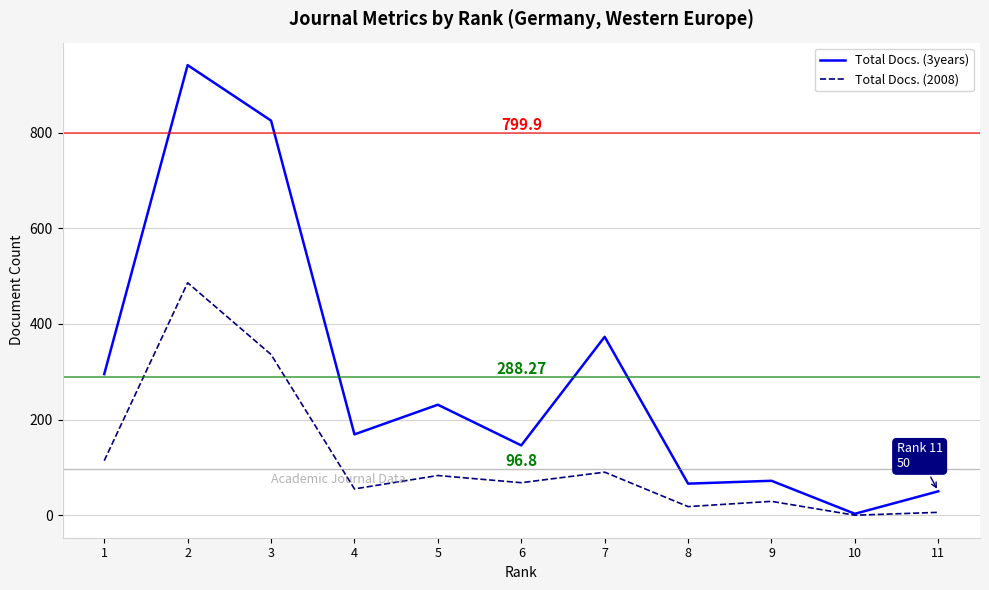

What is the highest value of the Total Docs. (2008) series?

486